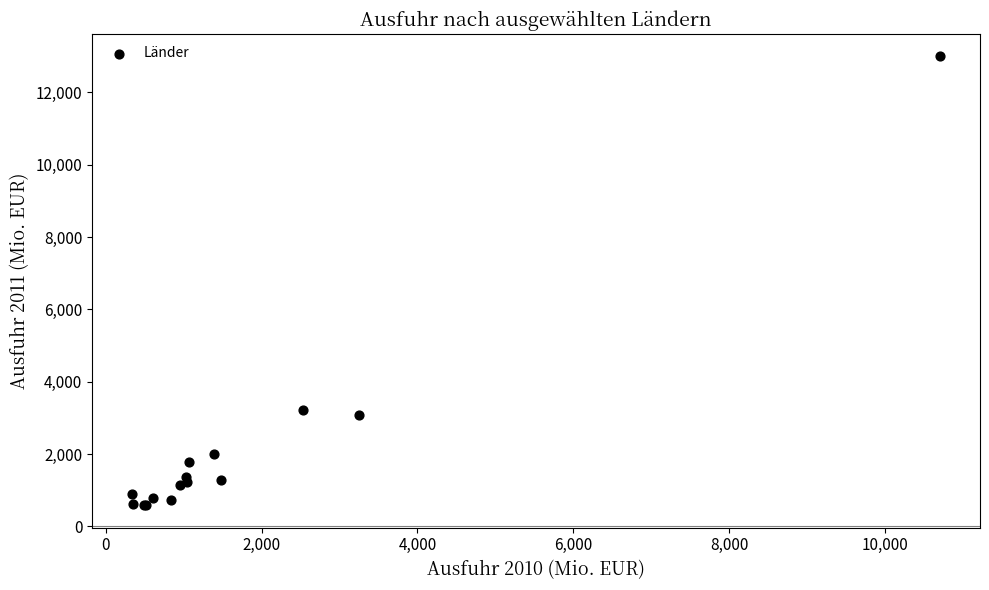

What Y value in the scatter plot is closest to 6793?

3221.3